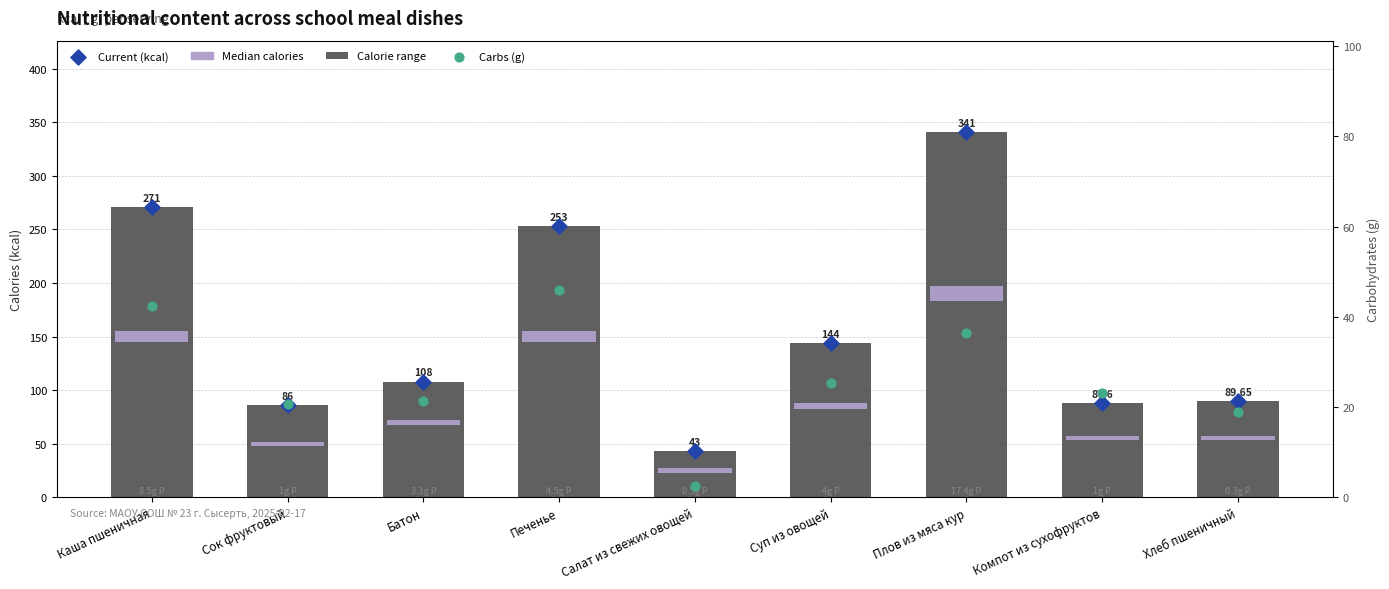

Which series reaches the maximum Y coordinate?

Calorie range